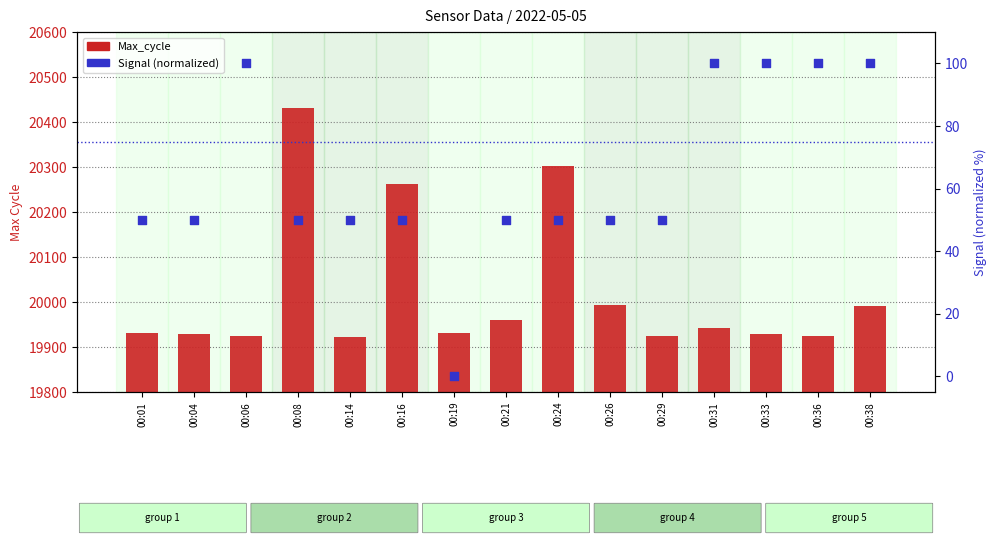

Which series has the largest total across all categories?

Max_cycle